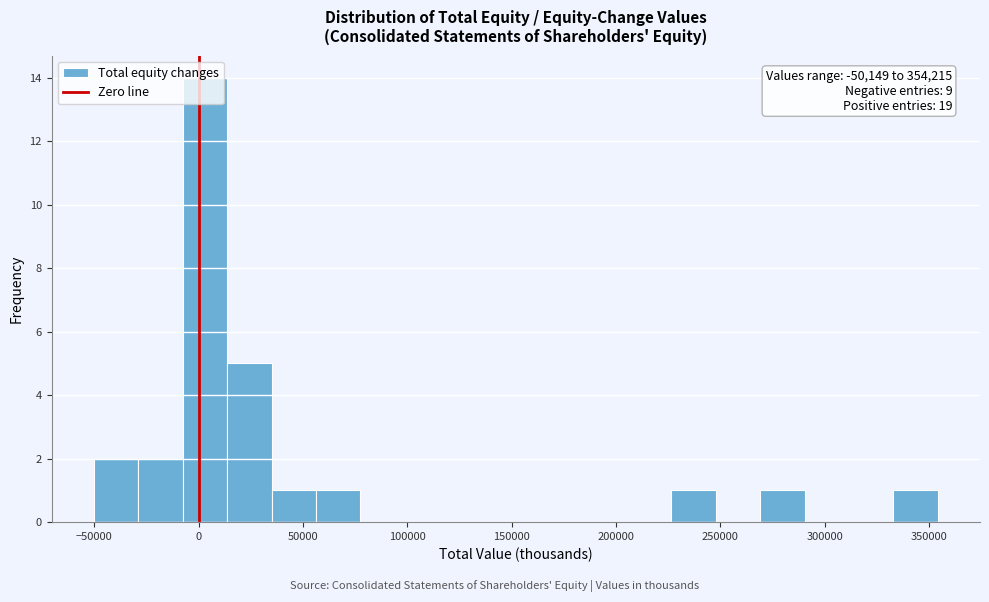

Which range on the x-axis has the tallest bar?

-10000 to 15000